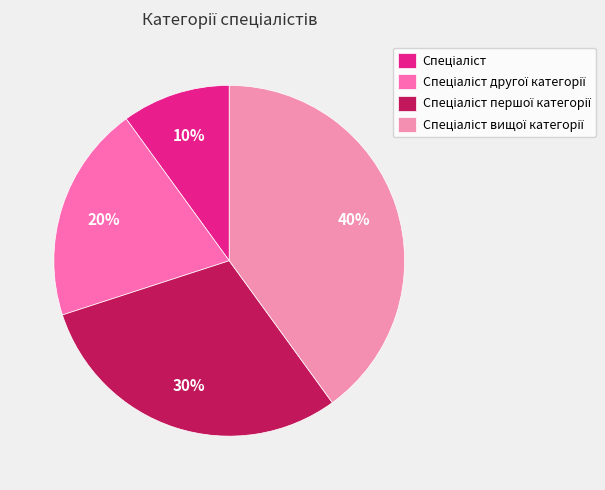

To the nearest percent, what percentage of the pie is Спеціаліст першої категорії?

30%